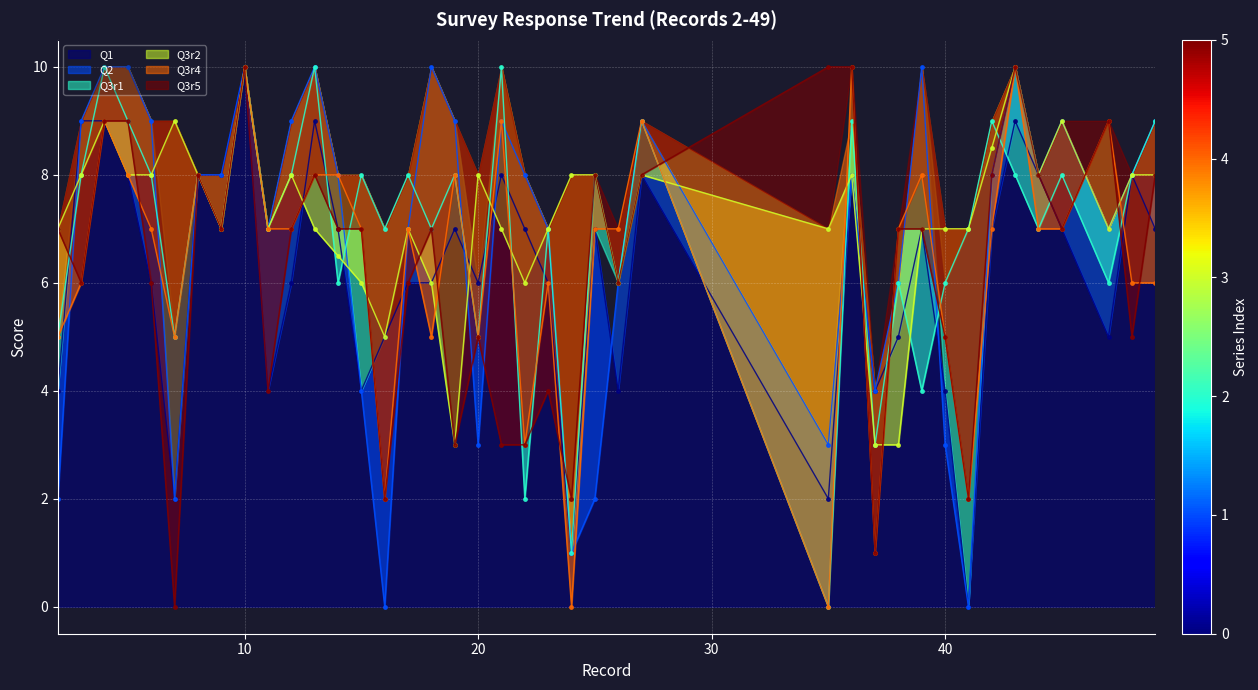

What is the sum of all Q1 values?

246